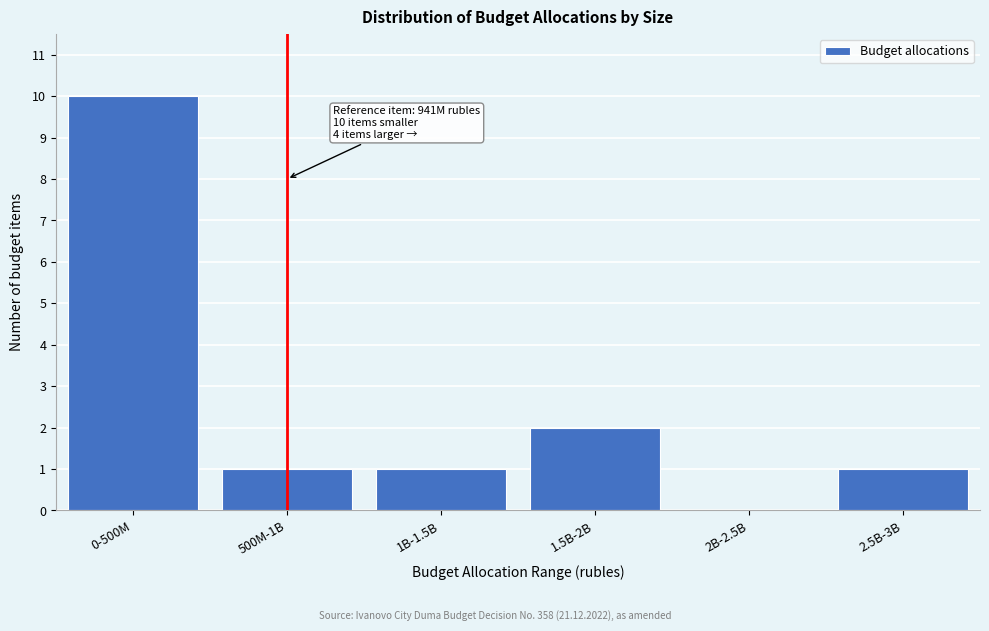

Reading left to right, extract all data points from this chart.

0-500M=10	500M-1B=1	1B-1.5B=1	1.5B-2B=2	2B-2.5B=0	2.5B-3B=1